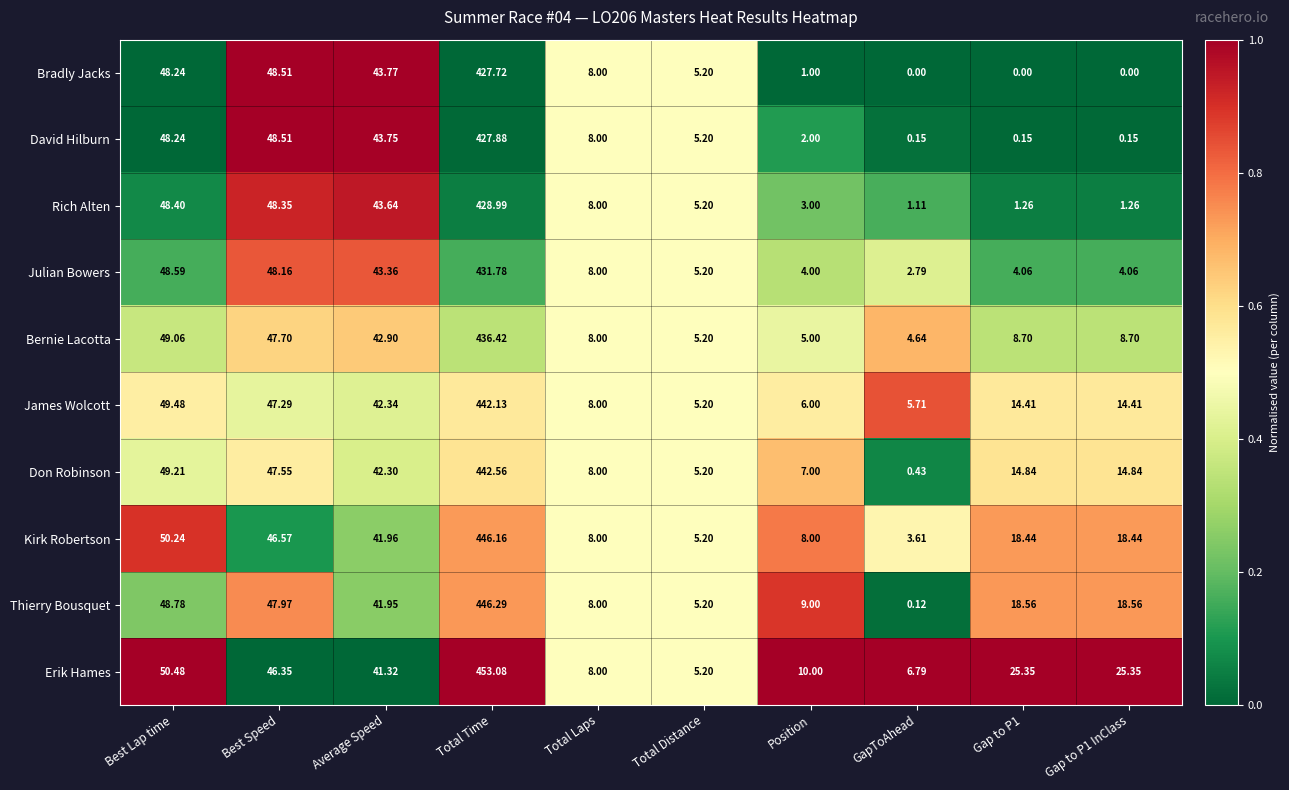

What is the total value across all series at Total Distance?

52.0